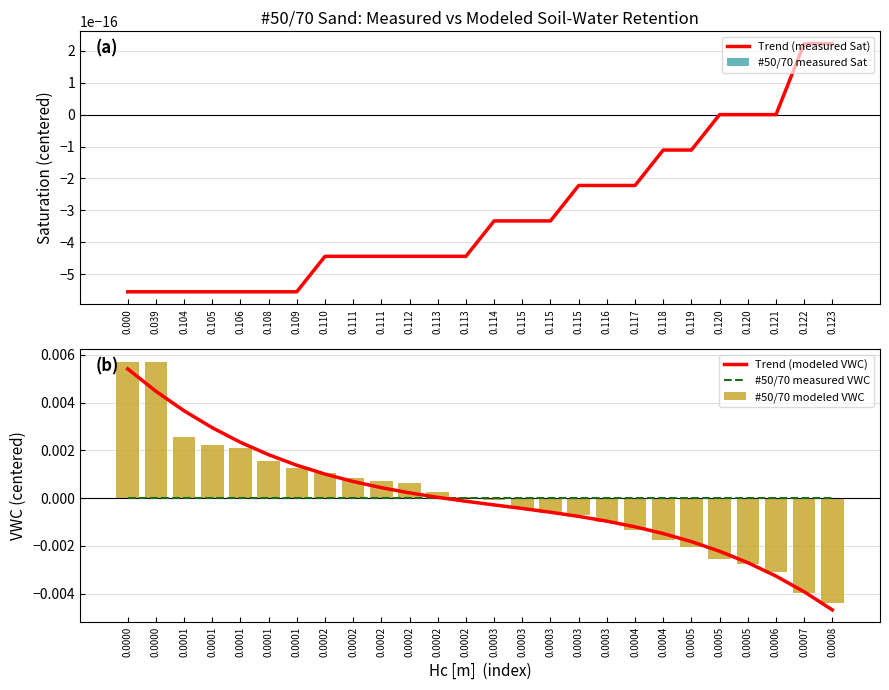

Reading left to right, transcribe all the data shown in this chart.

Trend (measured Sat): -0.0	-0.0	-0.0	-0.0	-0.0	-0.0	-0.0	-0.0	-0.0	-0.0	-0.0	-0.0	-0.0	-0.0	-0.0	-0.0	-0.0	-0.0	-0.0	-0.0	-0.0	0.0	0.0	0.0	0.0	0.0
#50/70 measured Sat: 0.0	0.0	0.0	0.0	0.0	0.0	0.0	0.0	0.0	0.0	0.0	0.0	0.0	0.0	0.0	0.0	0.0	0.0	0.0	0.0	0.0	0.0	0.0	0.0	0.0	0.0
Trend (modeled VWC): 0.0	0.0	0.0	0.0	0.0	0.0	0.0	0.0	0.0	0.0	0.0	0.0	-0.0	-0.0	-0.0	-0.0	-0.0	-0.0	-0.0	-0.0	-0.0	-0.0	-0.0	-0.0	-0.0	-0.0
#50/70 measured VWC: -0.0	-0.0	-0.0	-0.0	-0.0	-0.0	-0.0	-0.0	-0.0	-0.0	-0.0	-0.0	-0.0	-0.0	-0.0	-0.0	-0.0	-0.0	-0.0	-0.0	-0.0	-0.0	-0.0	-0.0	-0.0	-0.0
#50/70 modeled VWC: 0.0	0.0	0.0	0.0	0.0	0.0	0.0	0.0	0.0	0.0	0.0	0.0	0.0	-0.0	-0.0	-0.0	-0.0	-0.0	-0.0	-0.0	-0.0	-0.0	-0.0	-0.0	-0.0	-0.0